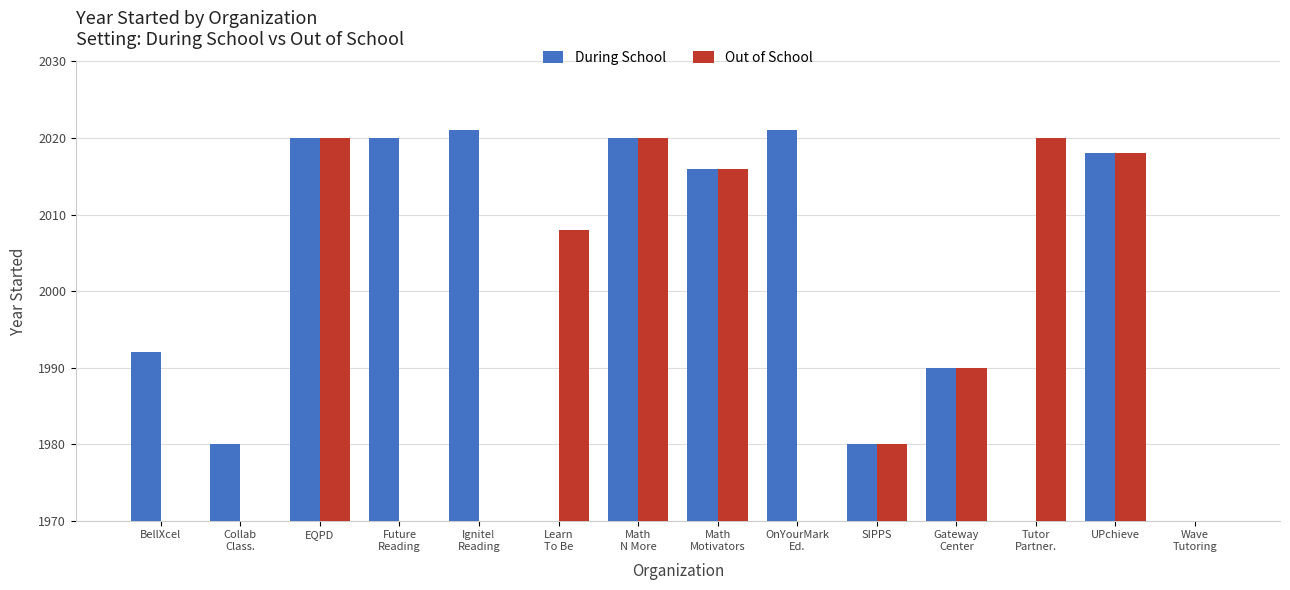

List the series in order of their peak value, highest first.

During School, Out of School